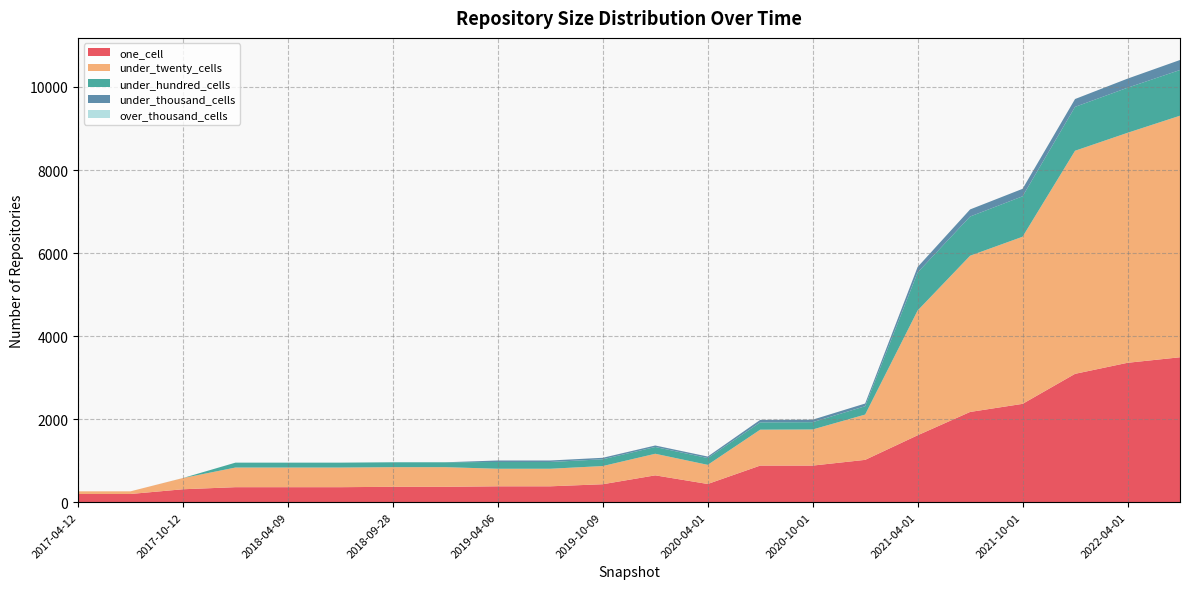

Reading right to left, list all the values displayed in this chart.

one_cell: 2022-07-01=3490	2022-04-01=3357	2022-01-01=3091	2021-10-01=2368	2021-07-01=2173	2021-04-01=1611	2021-01-01=1019	2020-10-01=881	2020-07-01=881	2020-04-01=438	2020-01-01=646	2019-10-09=432	2019-07-01=382	2019-04-06=382	2019-01-01=370	2018-09-28=370	2018-07-11=361	2018-04-09=361	2017-12-22=361	2017-10-12=311	2017-07-24=197	2017-04-12=197
under_twenty_cells: 2022-07-01=5818	2022-04-01=5539	2022-01-01=5373	2021-10-01=4025	2021-07-01=3763	2021-04-01=3005	2021-01-01=1091	2020-10-01=870	2020-07-01=865	2020-04-01=461	2020-01-01=520	2019-10-09=438	2019-07-01=423	2019-04-06=423	2019-01-01=473	2018-09-28=473	2018-07-11=473	2018-04-09=473	2017-12-22=473	2017-10-12=270	2017-07-24=64	2017-04-12=64
under_hundred_cells: 2022-07-01=1101	2022-04-01=1086	2022-01-01=1057	2021-10-01=974	2021-07-01=944	2021-04-01=917	2021-01-01=201	2020-10-01=176	2020-07-01=176	2020-04-01=164	2020-01-01=163	2019-10-09=163	2019-07-01=163	2019-04-06=163	2019-01-01=118	2018-09-28=118	2018-07-11=118	2018-04-09=118	2017-12-22=118	2017-10-12=1	2017-07-24=0	2017-04-12=0
under_thousand_cells: 2022-07-01=241	2022-04-01=219	2022-01-01=189	2021-10-01=180	2021-07-01=171	2021-04-01=131	2021-01-01=65	2020-10-01=60	2020-07-01=60	2020-04-01=36	2020-01-01=36	2019-10-09=36	2019-07-01=36	2019-04-06=36	2019-01-01=0	2018-09-28=0	2018-07-11=0	2018-04-09=0	2017-12-22=0	2017-10-12=0	2017-07-24=0	2017-04-12=0
over_thousand_cells: 2022-07-01=0	2022-04-01=0	2022-01-01=0	2021-10-01=0	2021-07-01=0	2021-04-01=0	2021-01-01=0	2020-10-01=0	2020-07-01=0	2020-04-01=0	2020-01-01=0	2019-10-09=0	2019-07-01=0	2019-04-06=0	2019-01-01=0	2018-09-28=0	2018-07-11=0	2018-04-09=0	2017-12-22=0	2017-10-12=0	2017-07-24=0	2017-04-12=0